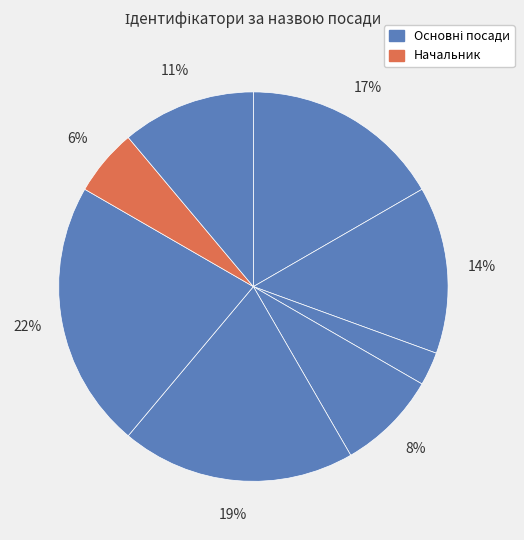

Is there any slice that represents more than half of the pie?

No